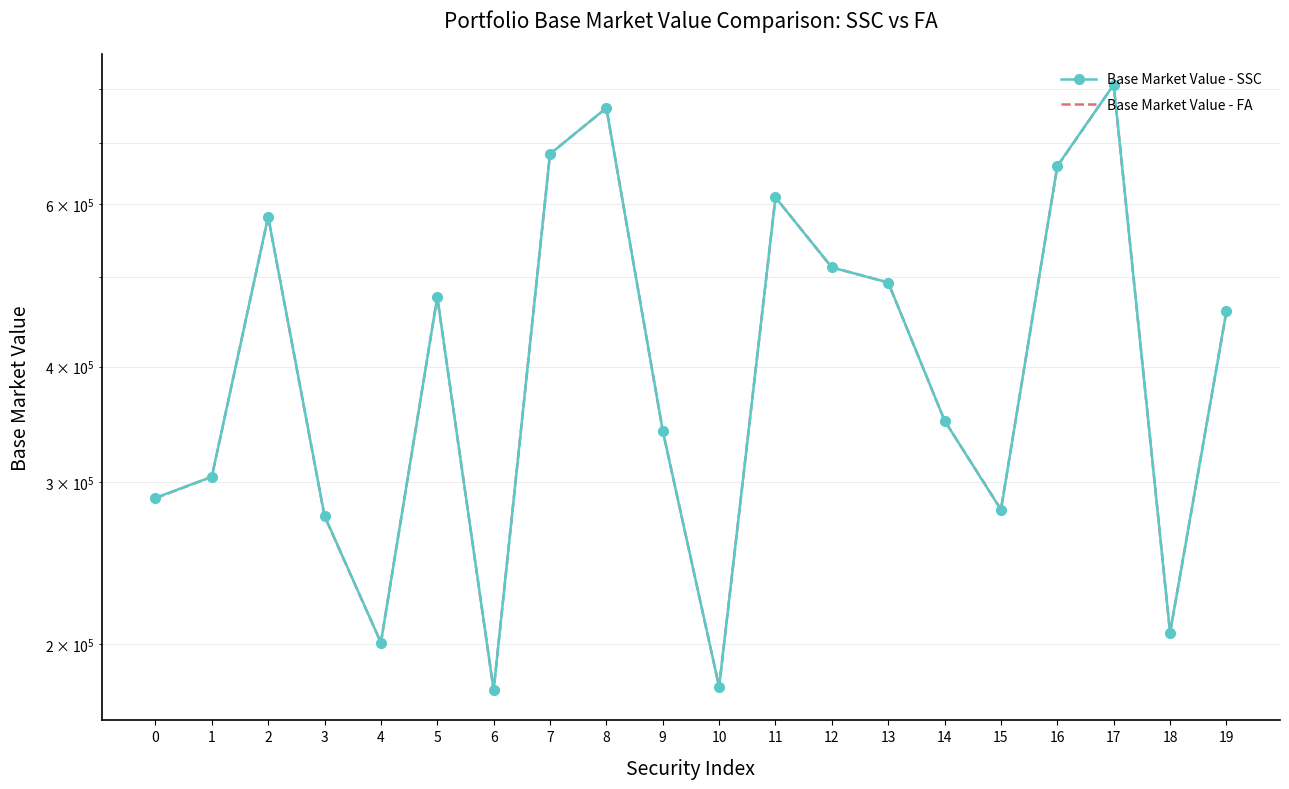

Rank the series at 4 from lowest to highest value.

Base Market Value - SSC, Base Market Value - FA